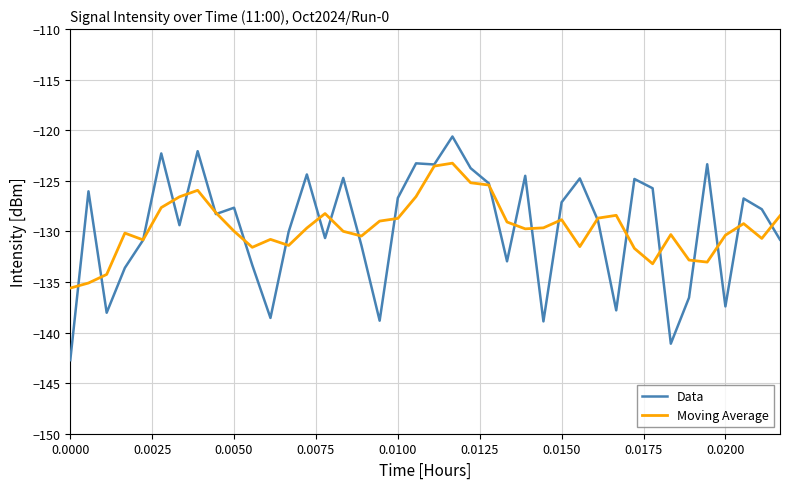

Which series has the largest range (max minus min)?

Data